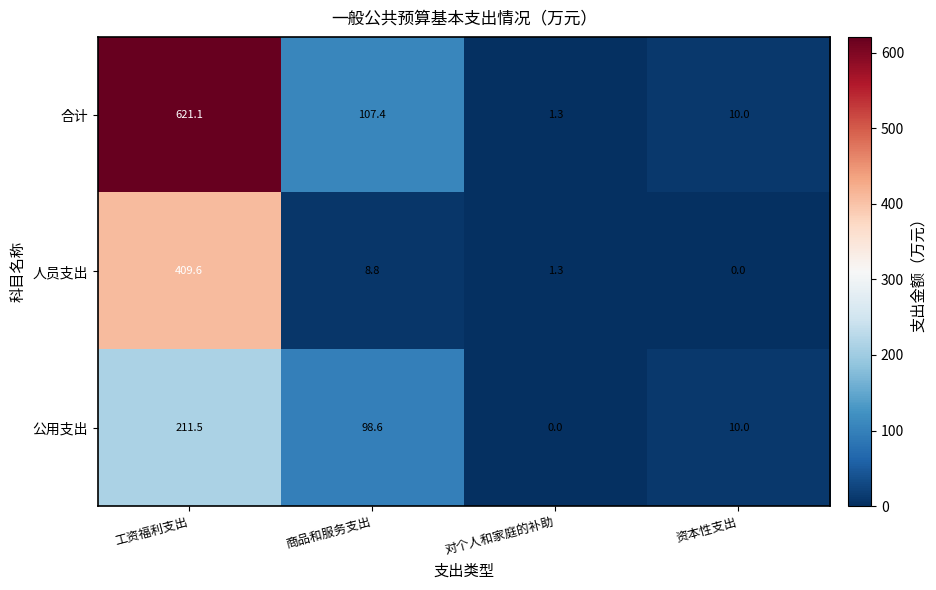

Reading left to right, what are all the values shown in this chart?

合计: 工资福利支出=621.1	商品和服务支出=107.4	对个人和家庭的补助=1.3	资本性支出=10.0
人员支出: 工资福利支出=409.6	商品和服务支出=8.8	对个人和家庭的补助=1.3	资本性支出=0.0
公用支出: 工资福利支出=211.5	商品和服务支出=98.6	对个人和家庭的补助=0.0	资本性支出=10.0